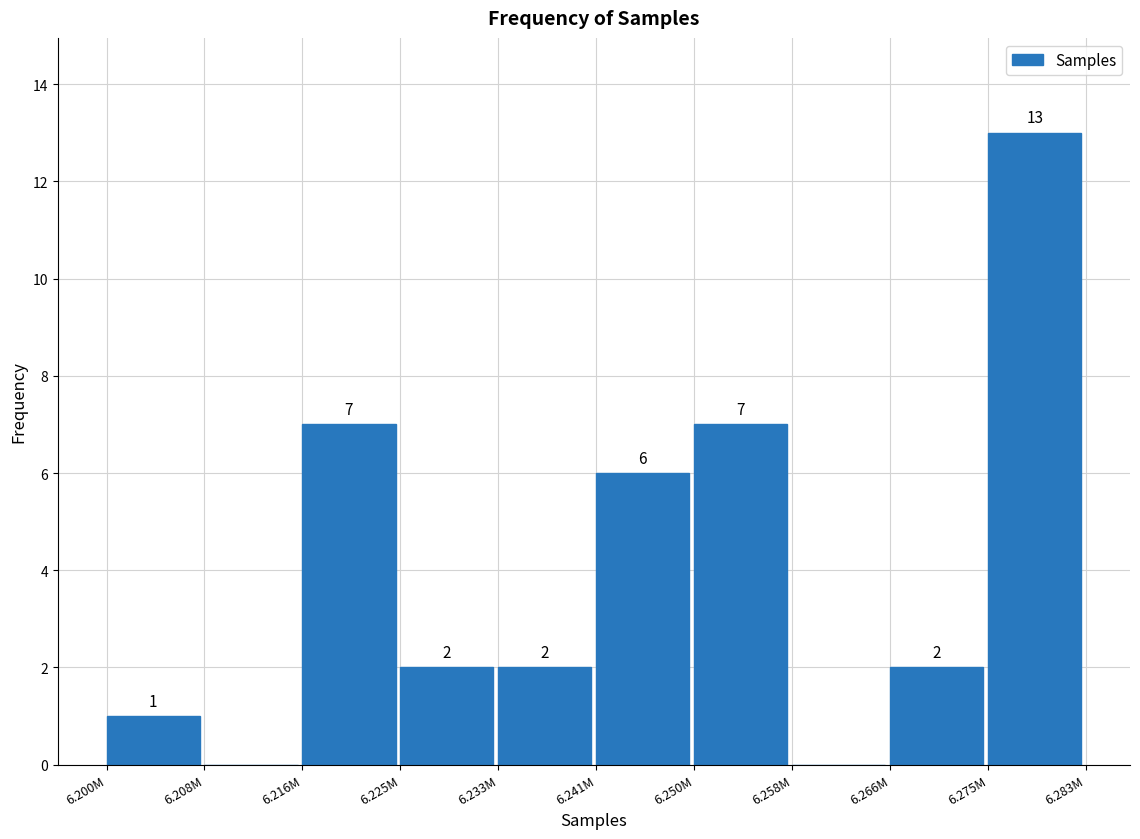

Reading left to right, list all the values displayed in this chart.

6.200M=1	6.208M=0	6.216M=7	6.225M=2	6.233M=2	6.241M=6	6.250M=7	6.258M=0	6.266M=2	6.275M=13